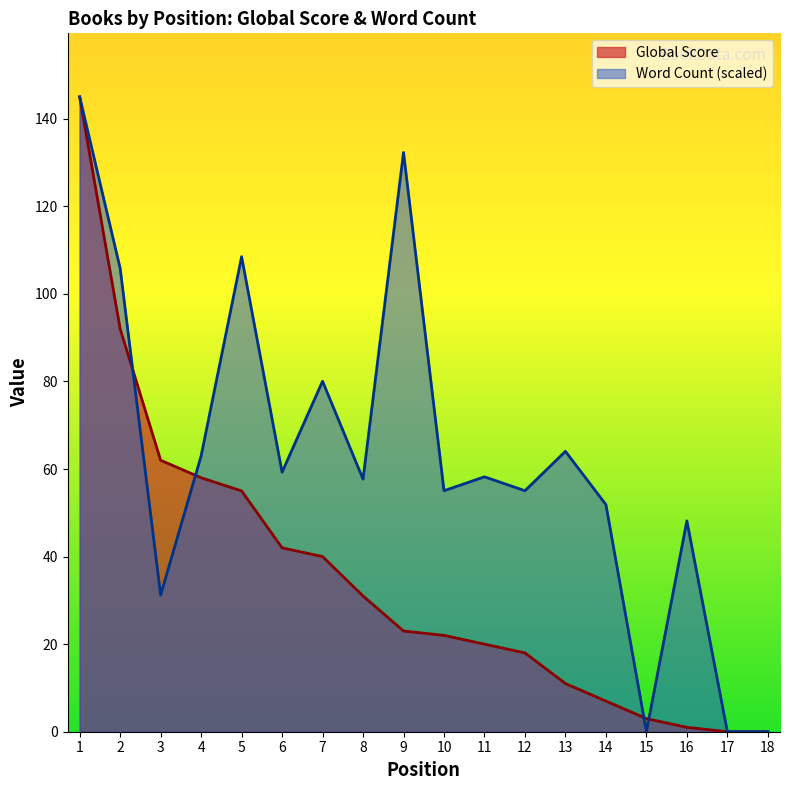

Reading right to left, what are all the values shown in this chart?

Global Score: 18=0.0	17=0.0	16=1.0	15=3.0	14=7.0	13=11.0	12=18.0	11=20.0	10=22.0	9=23.0	8=31.0	7=40.0	6=42.0	5=55.0	4=58.0	3=62.0	2=92.0	1=145.0
Word Count (thousands): 18=0.0	17=0.0	16=48.2	15=0.0	14=51.9	13=64.0	12=55.0	11=58.2	10=55.0	9=132.3	8=57.7	7=80.0	6=59.3	5=108.5	4=63.0	3=31.2	2=105.8	1=145.0